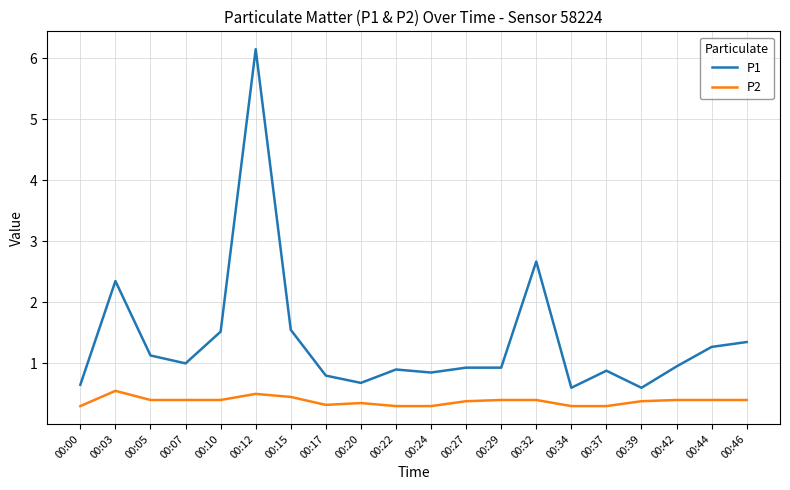

What is the highest value of the P2 series?

0.6